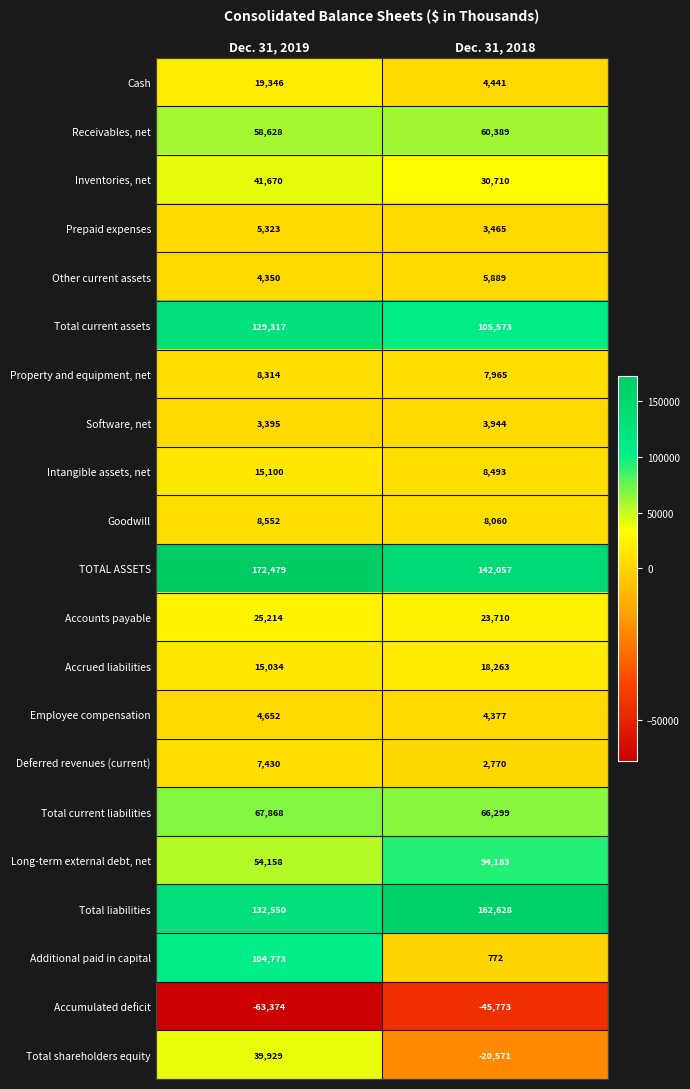

At which category does the chart reach its peak across all series?

Dec. 31, 2019